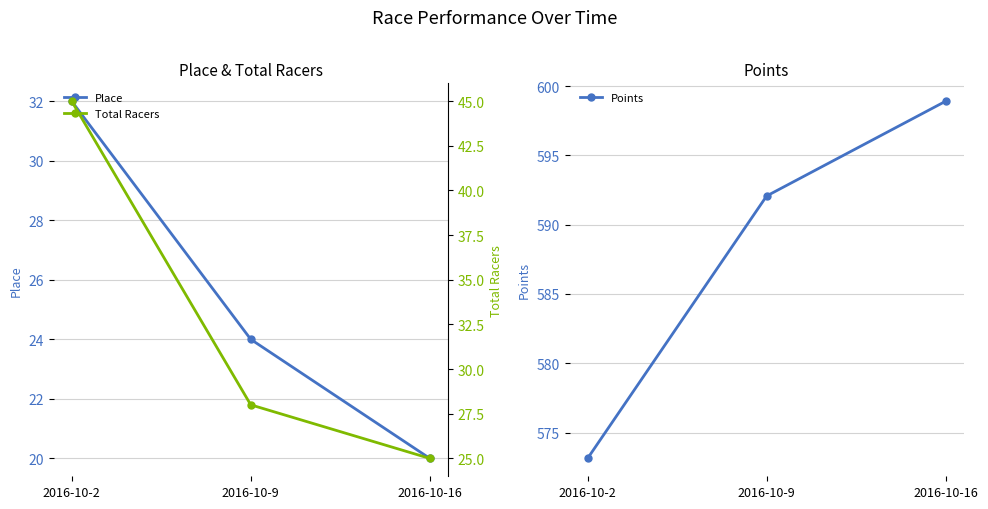

Does the chart have visible grid lines?

Yes